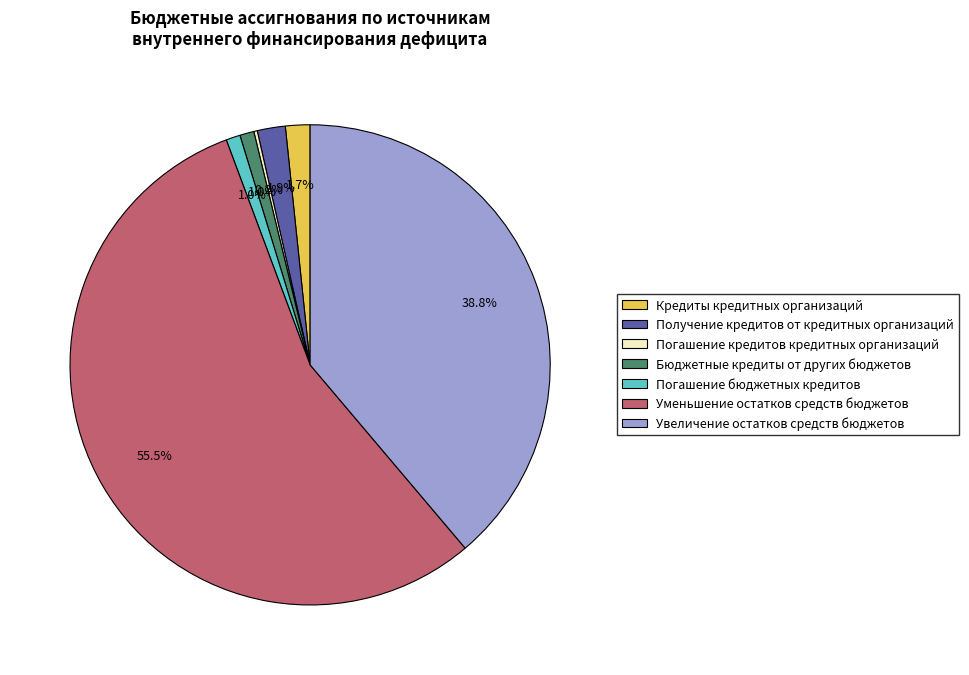

Which slice is the largest?

Уменьшение остатков средств бюджетов